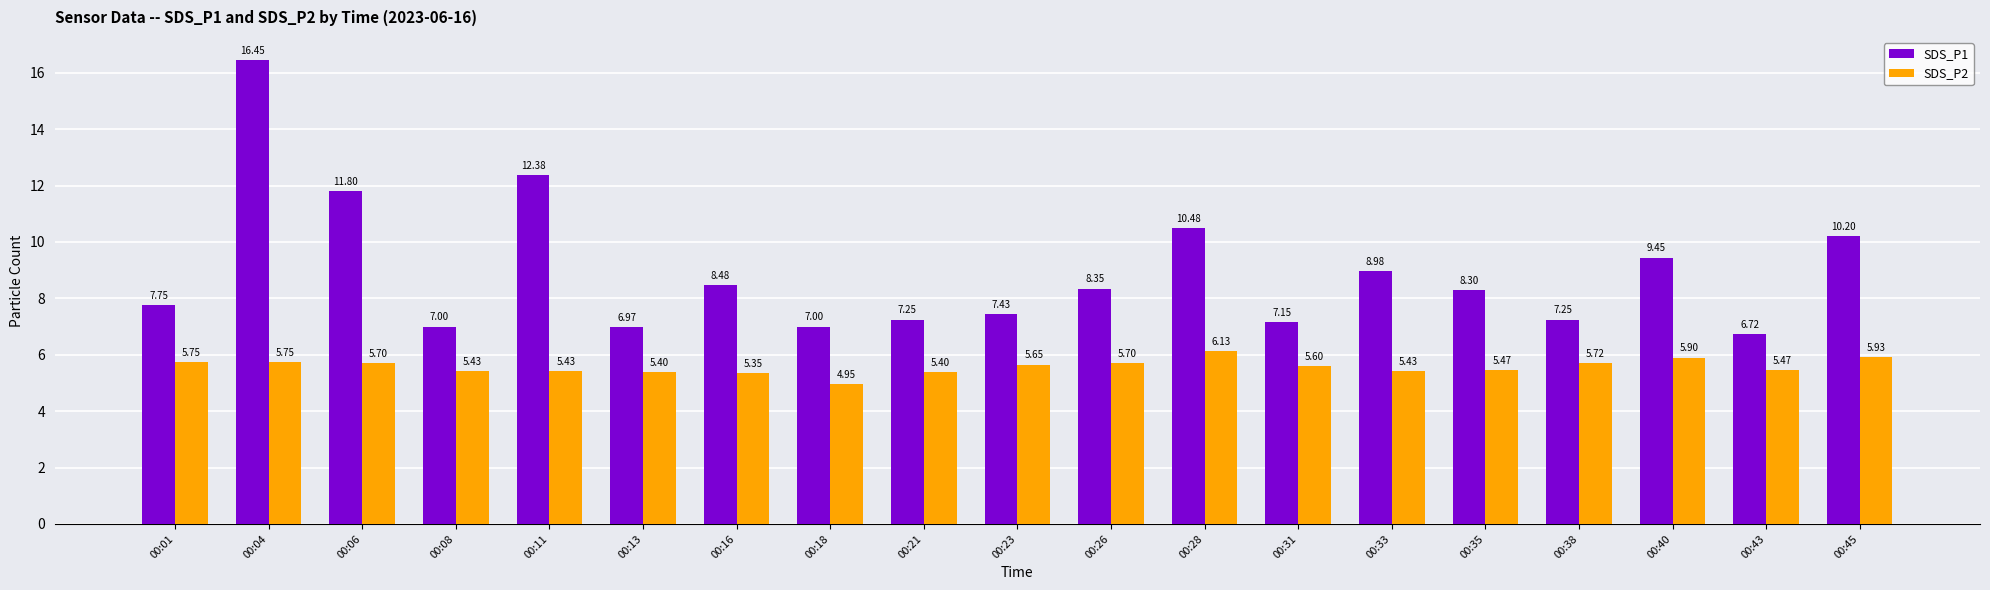

How many bars are there in total?

38